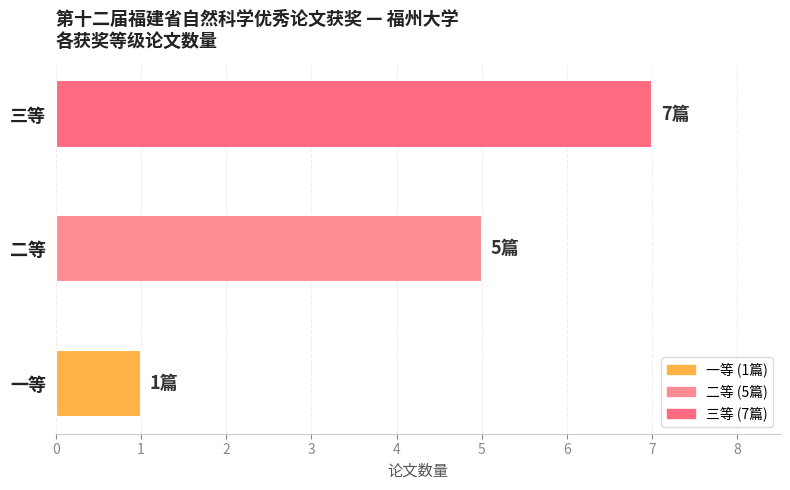

Where is the data nearest to the value 4?

二等